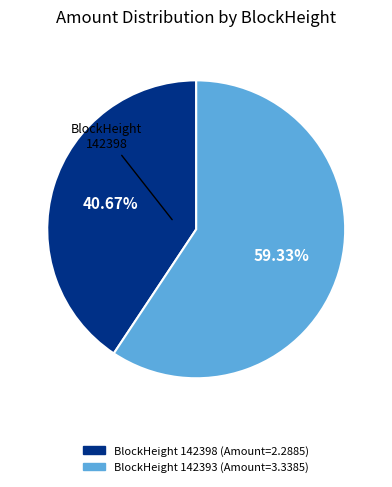

Is there a majority slice in this chart?

Yes